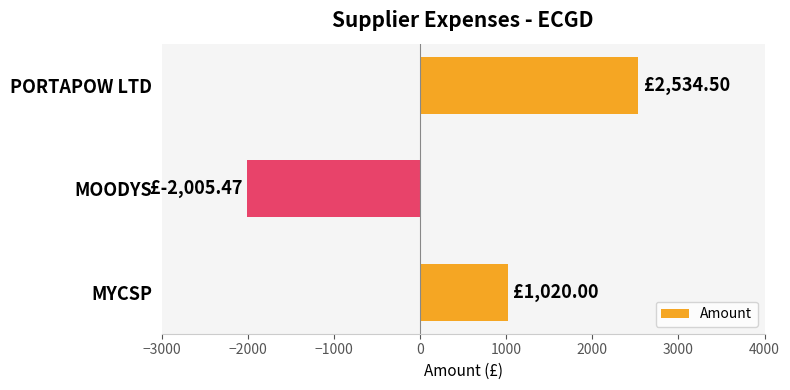

Which label corresponds to the largest value in the chart?

PORTAPOW LTD